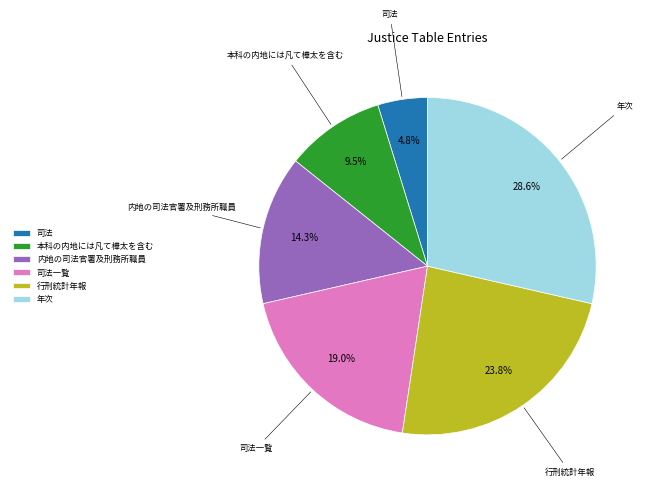

How many segments does this pie chart have?

6